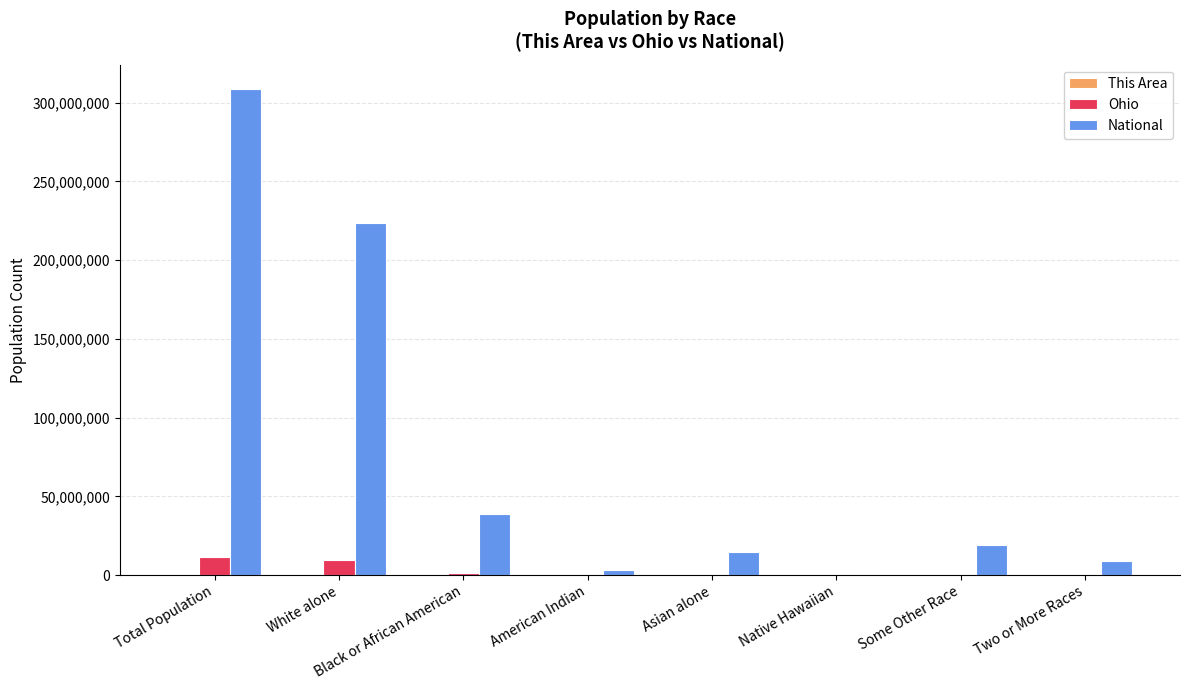

What is the sum of all National values?

617491076